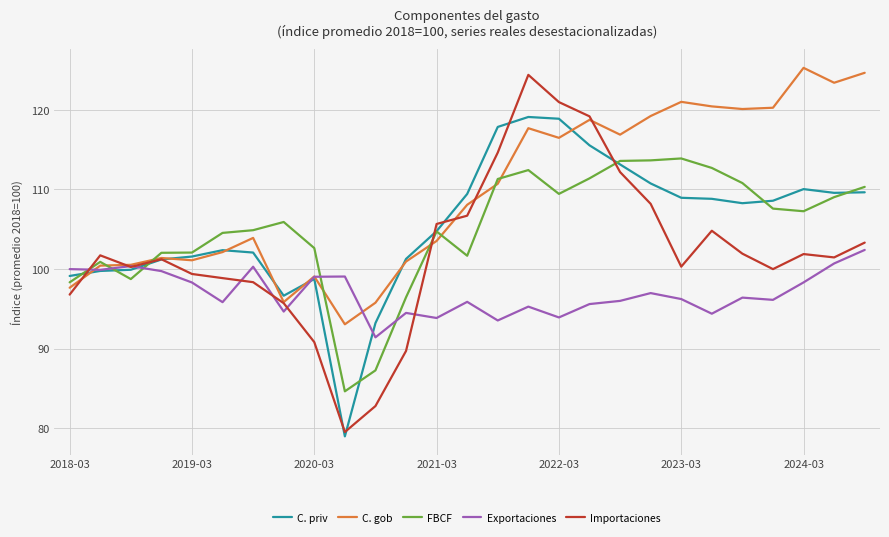

What is the maximum value shown in the chart?

125.3